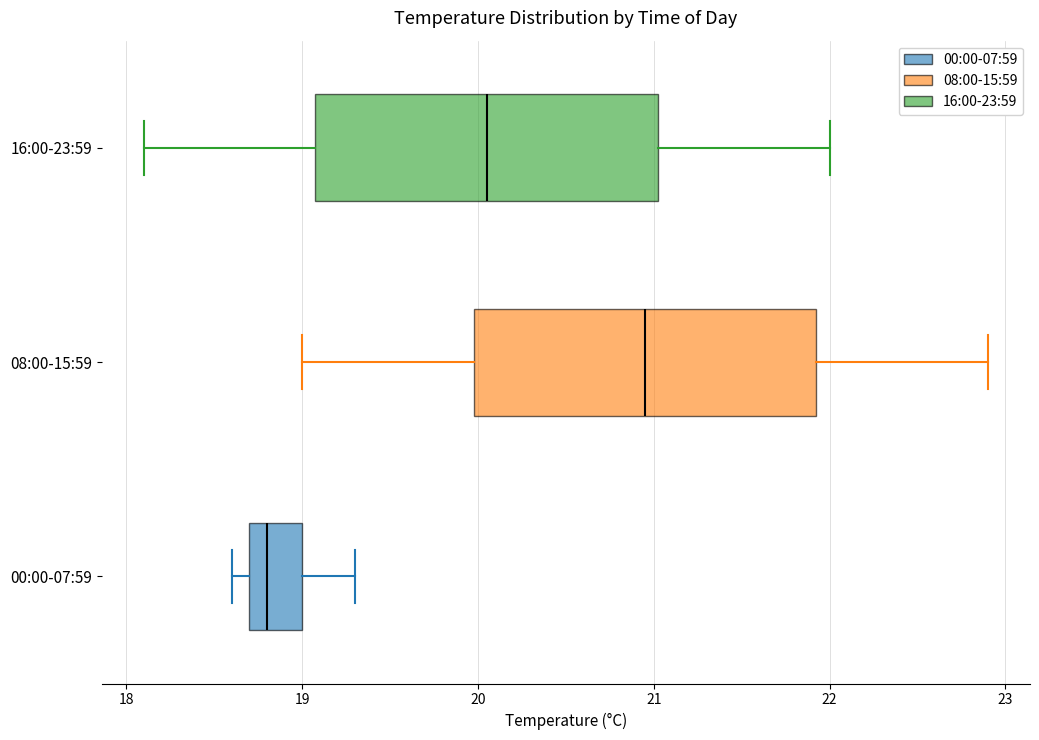

Where does the right whisker of the box for 08:00-15:59 end on the x-axis? The values are not printed on the chart, so give them approximately, as read against the axis.

22.9